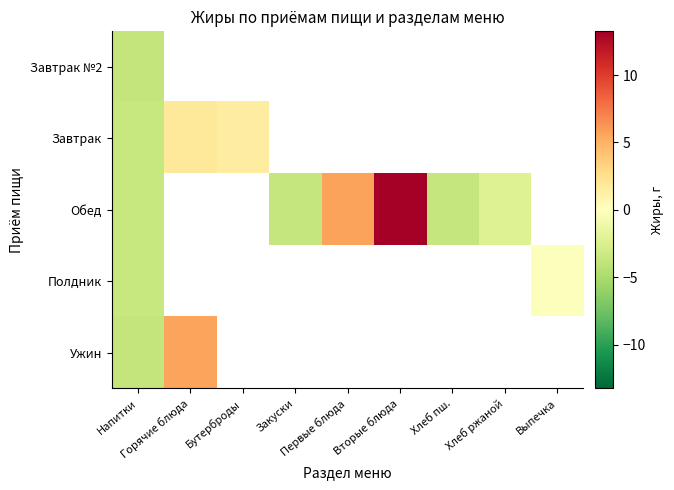

At how many categories does at least one series exceed 4?

3